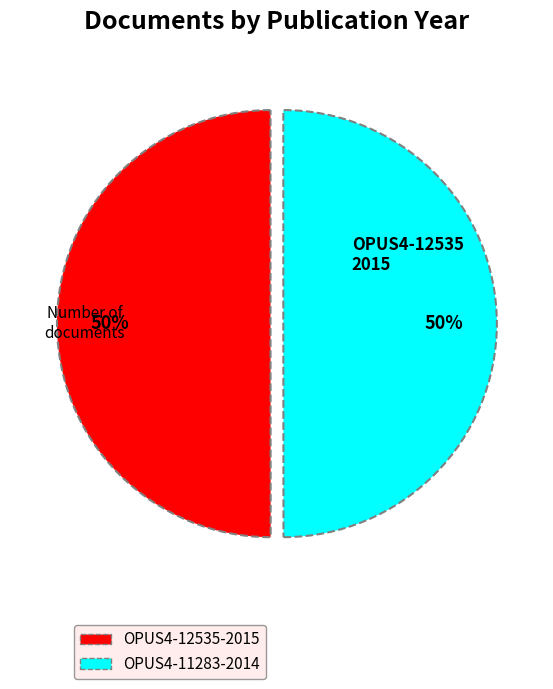

To the nearest percent, what is the average slice percentage?

50%